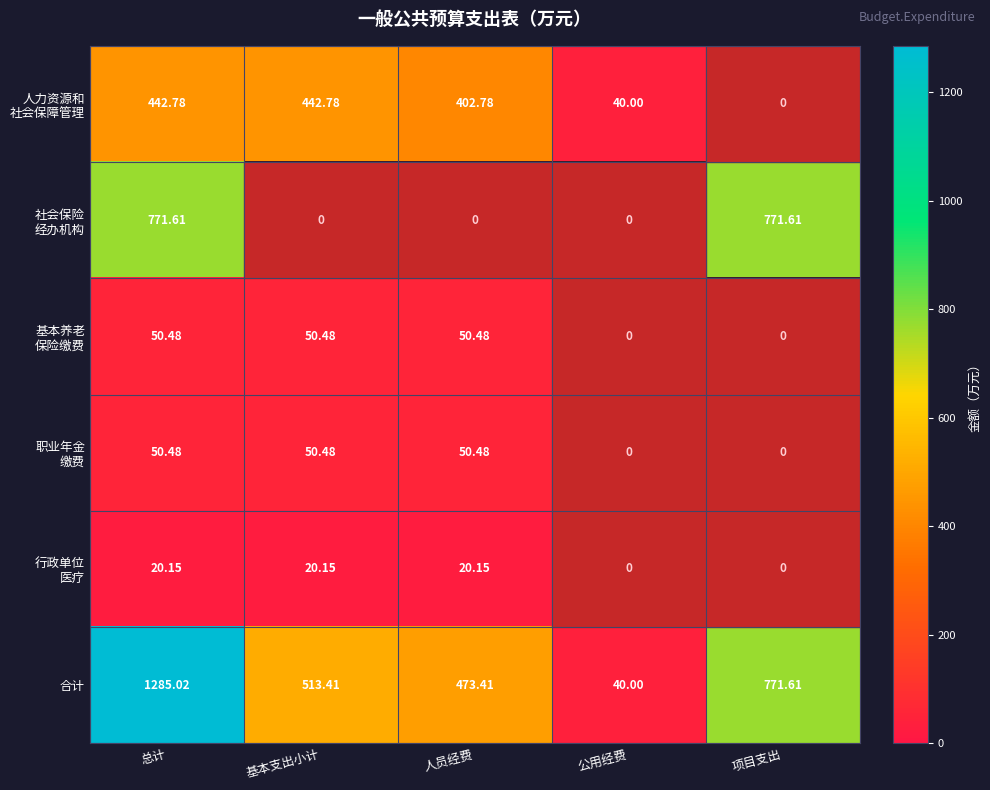

At which category does the chart reach its minimum across all series?

总计